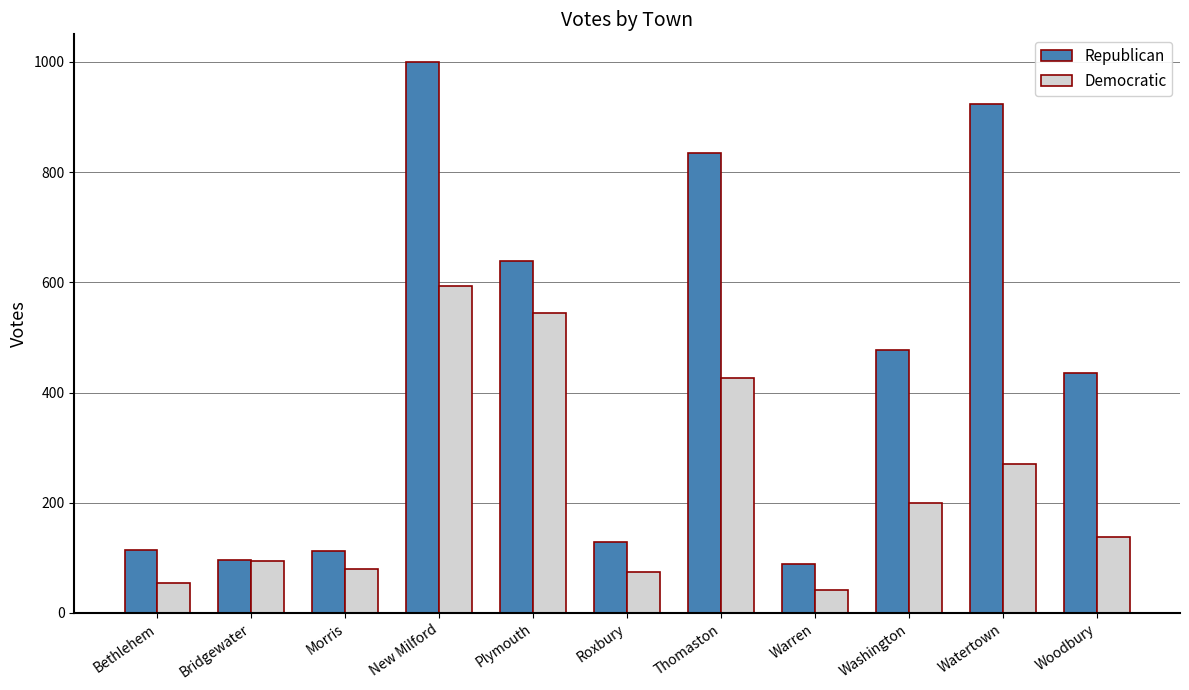

Which series changed the most between Roxbury and Thomaston?

Republican